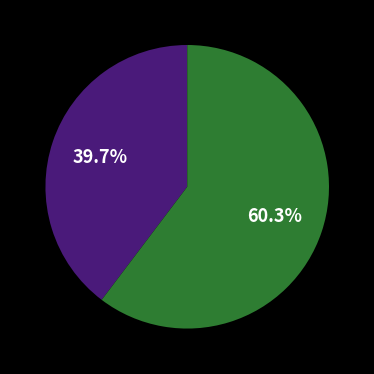

Does any single category account for the majority?

Yes